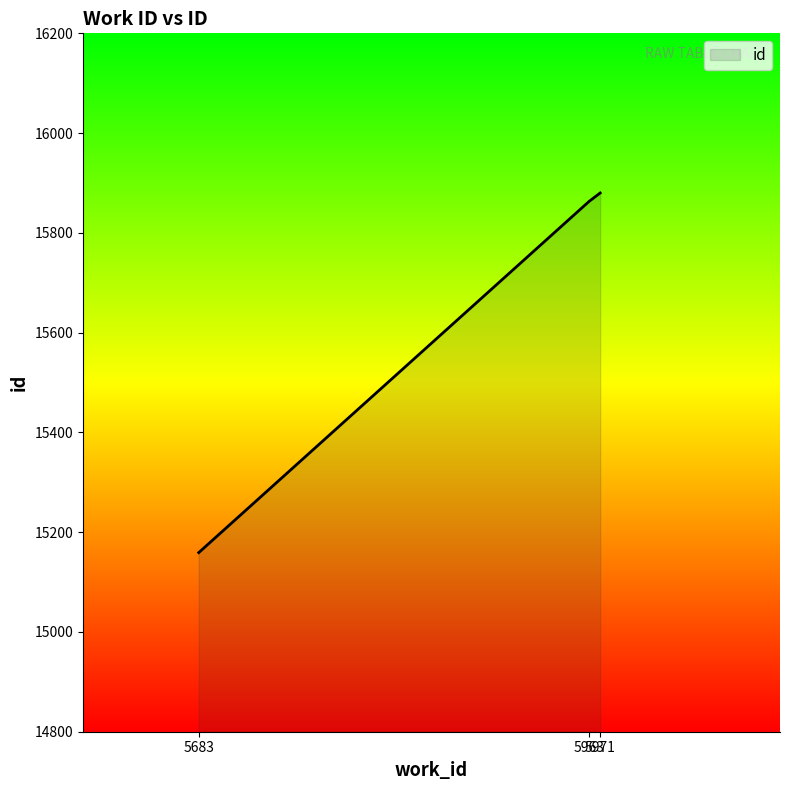

Is it true that the value at 5963 is 4740?

False